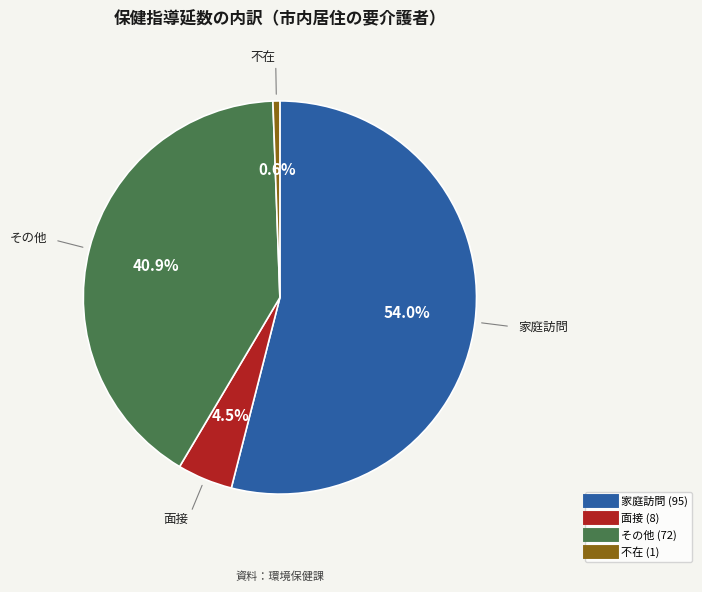

True or false: 家庭訪問 accounts for 54% of the total.

True